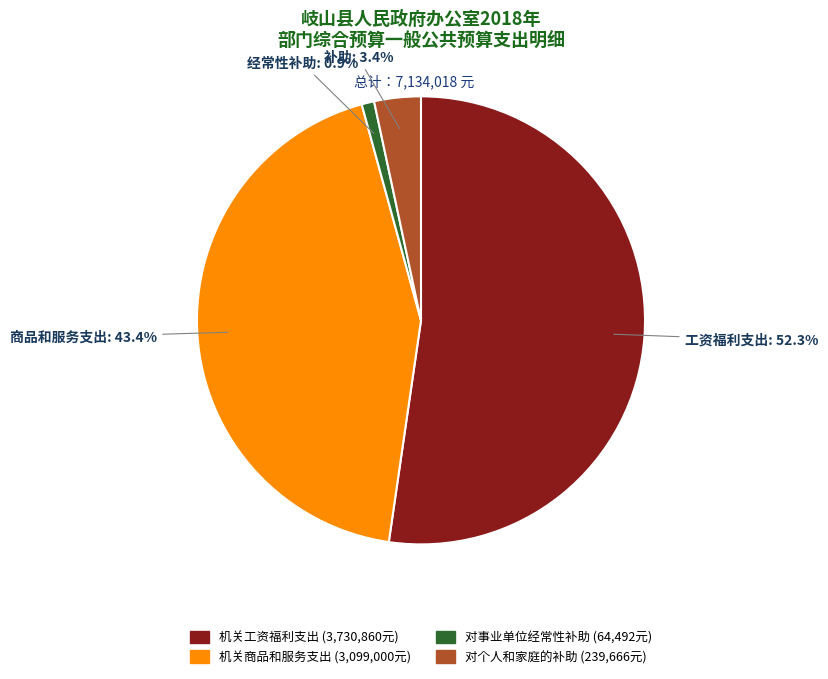

How many segments does this pie chart have?

4